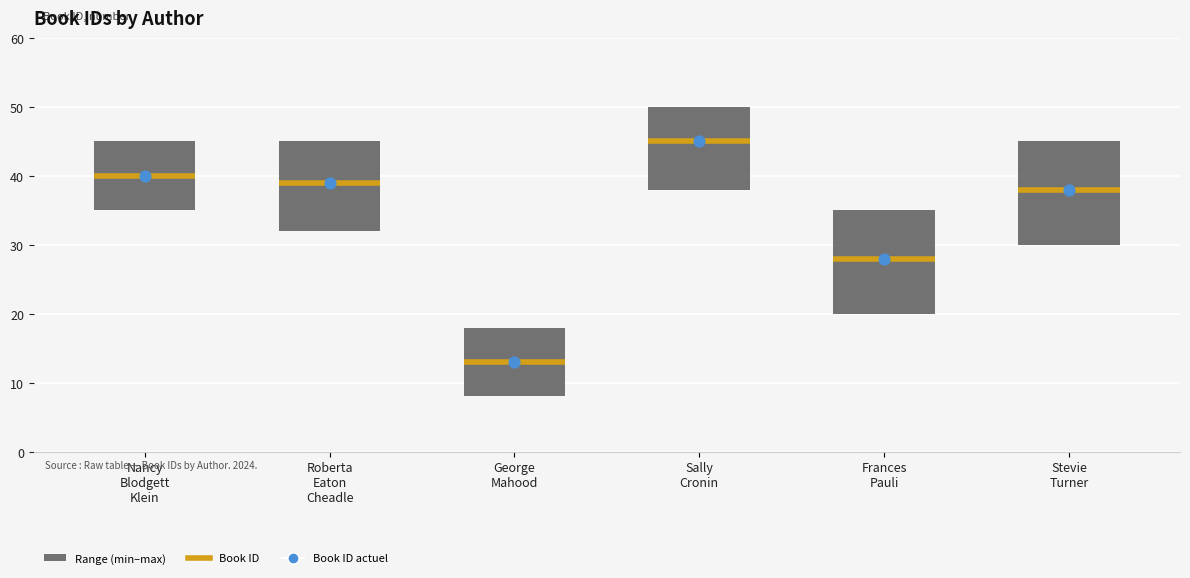

Approximately how many times larger is the value at George Mahood compared to Roberta Eaton Cheadle?

0.3